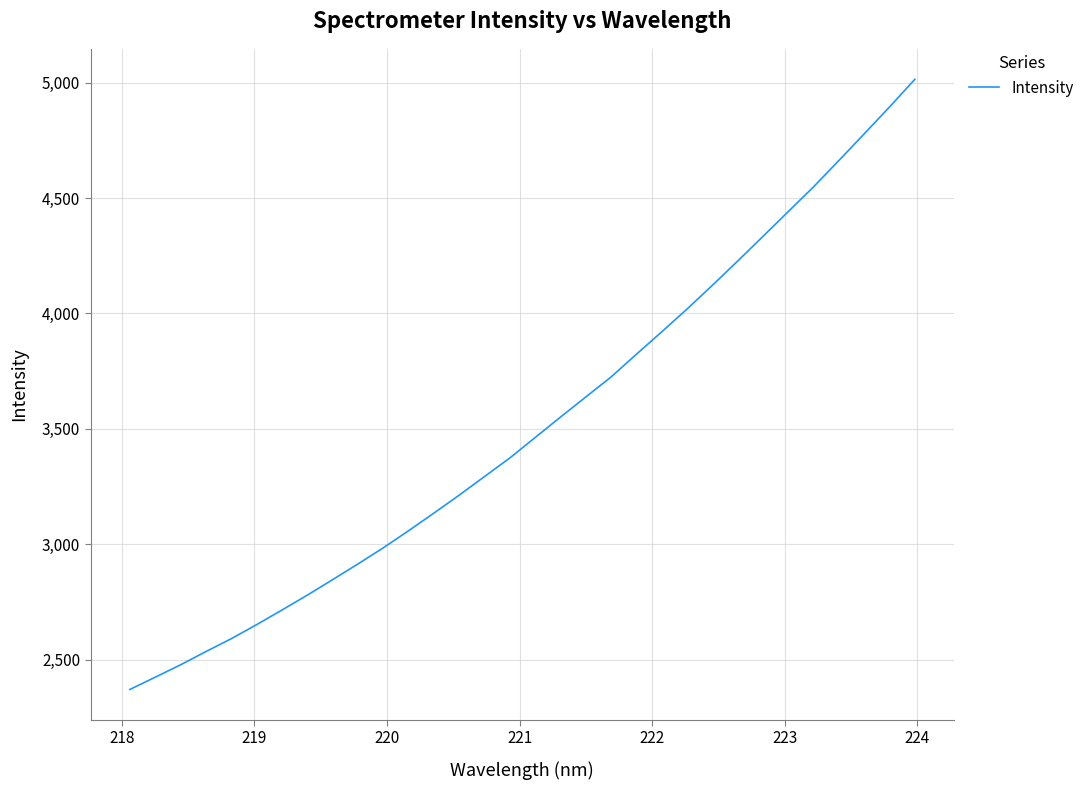

What is the greatest value displayed?

5014.2